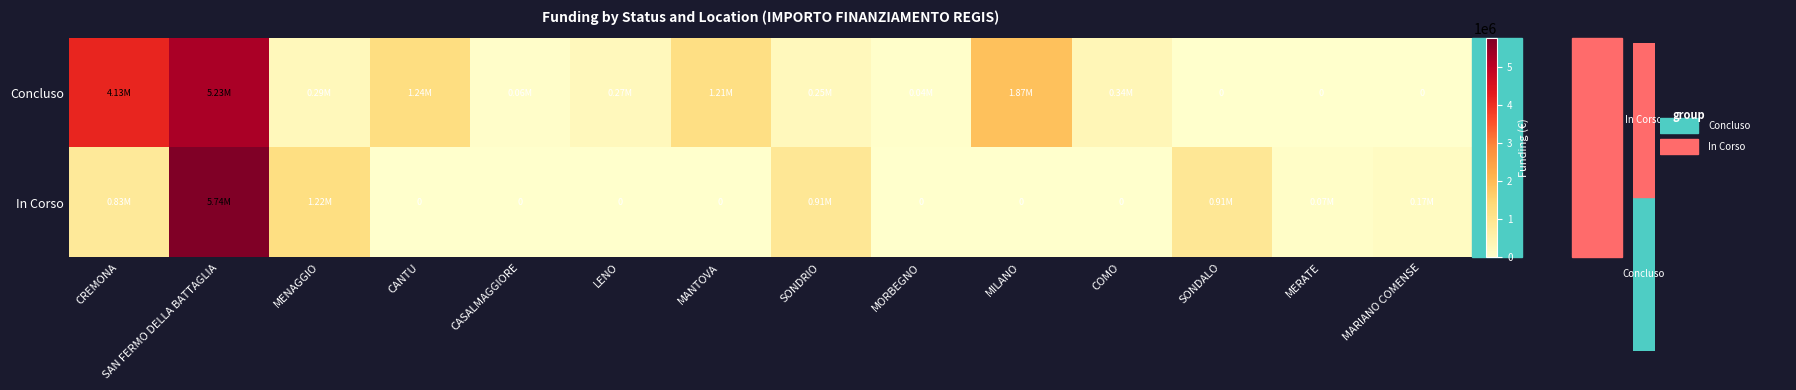

What is the greatest value displayed?

5742257.7